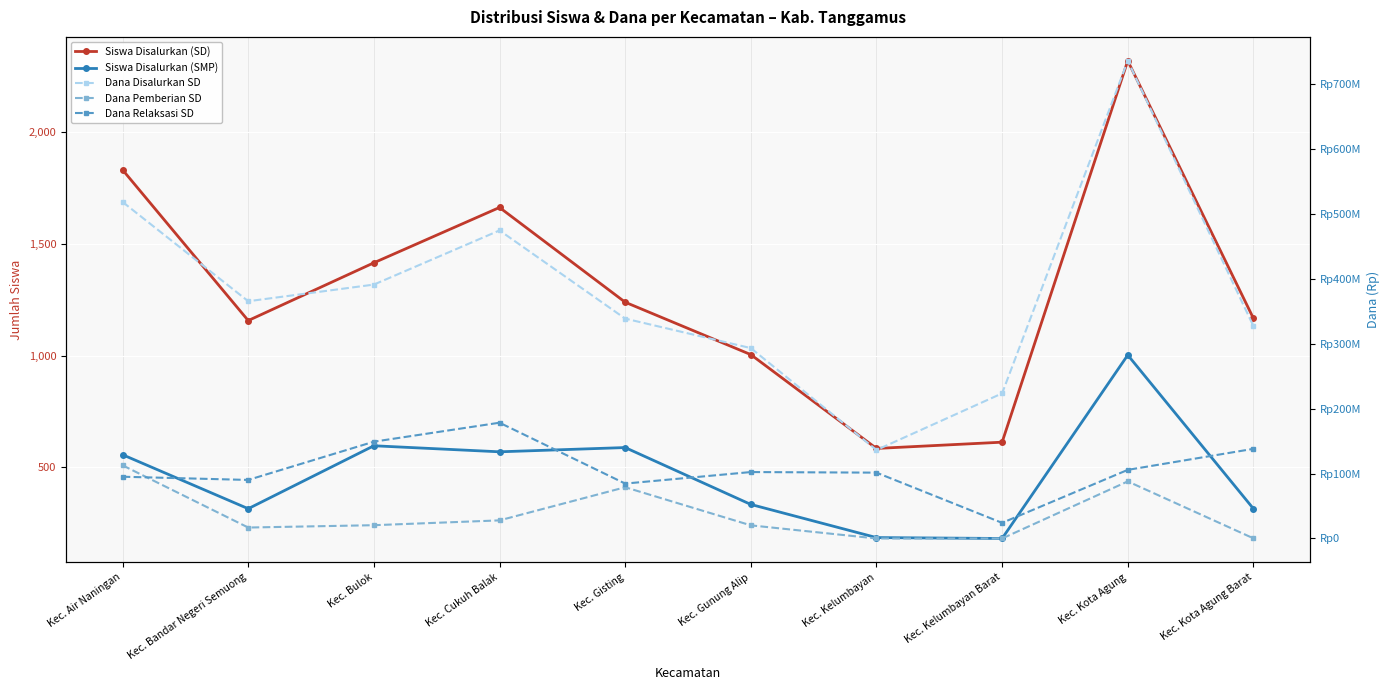

Between Kec. Cukuh Balak and Kec. Kota Agung Barat, which series saw the biggest shift?

Dana Disalurkan SD